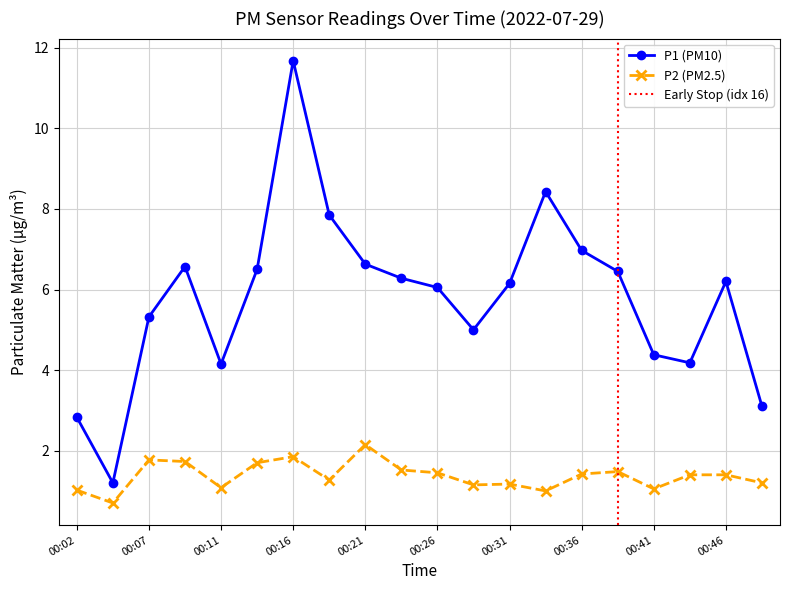

What is the value of the P2 point at the 4th from the left?

1.7